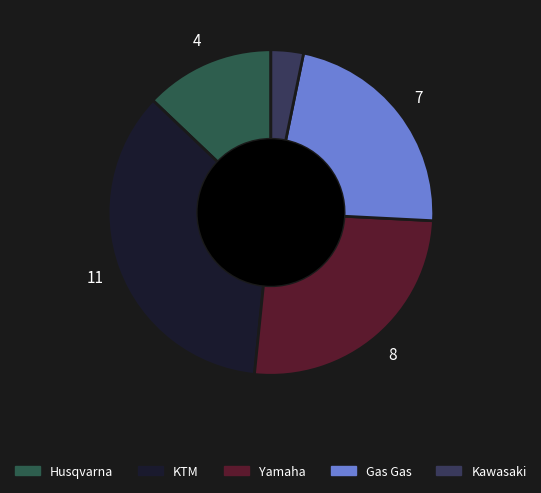

Which has a higher value, Yamaha or Kawasaki?

Yamaha